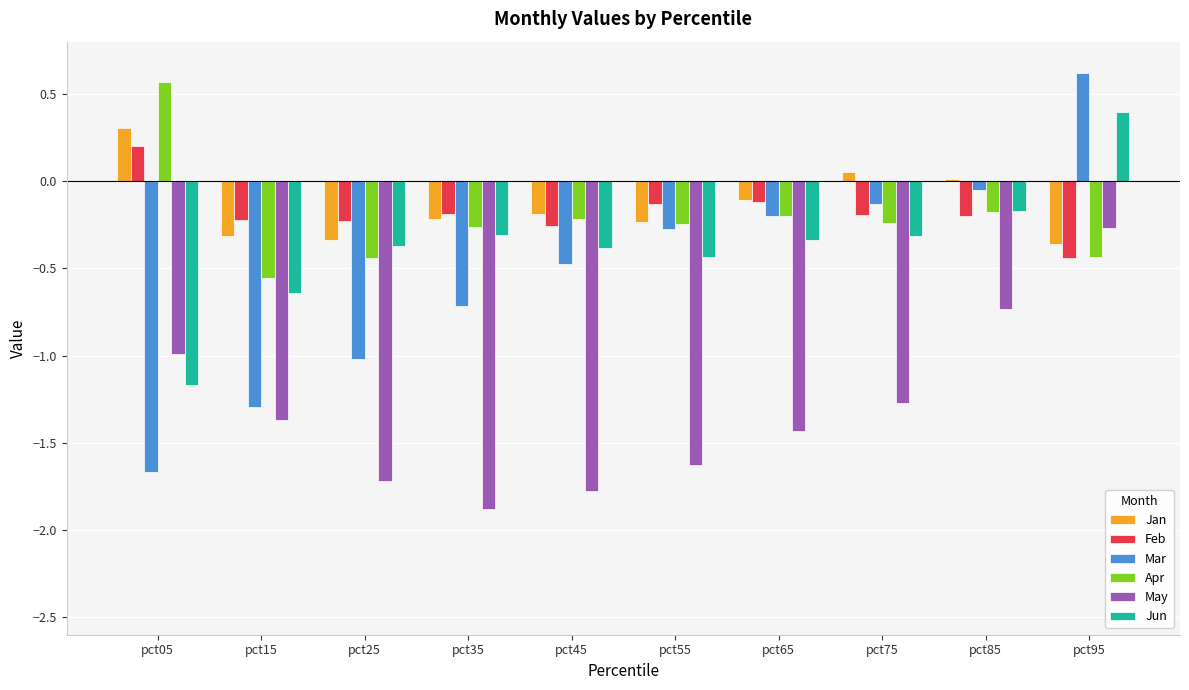

What is the spread (max minus min) of values at pct55?

1.5